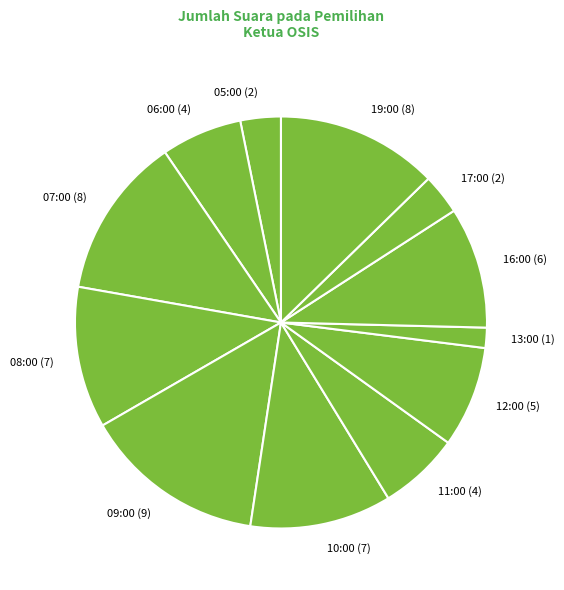

Approximately how many times larger is the value at 09:00 (9) compared to 08:00 (7)?

1.3